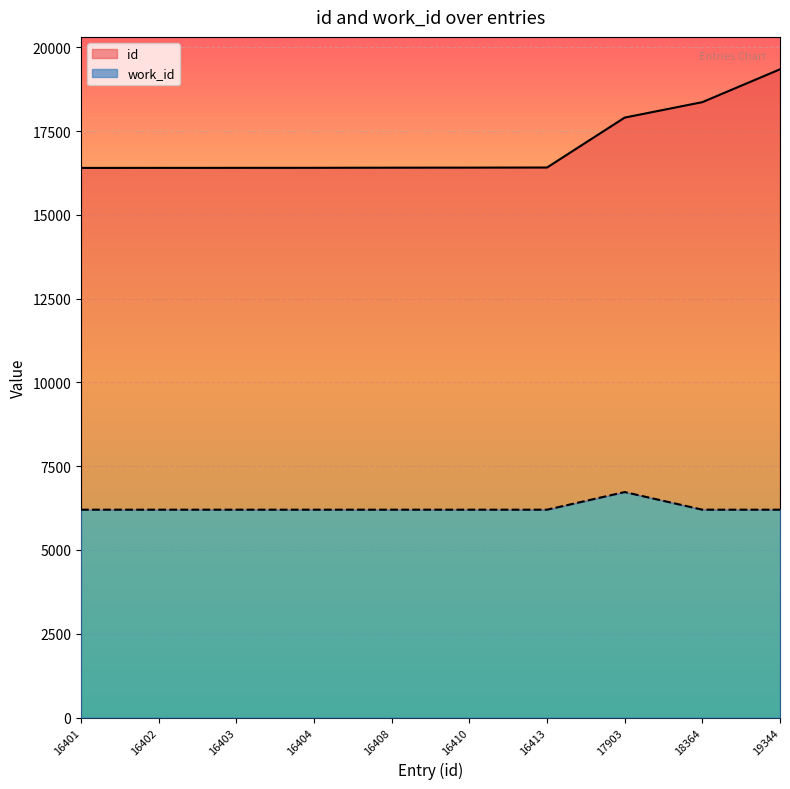

Which series has the largest range (max minus min)?

id